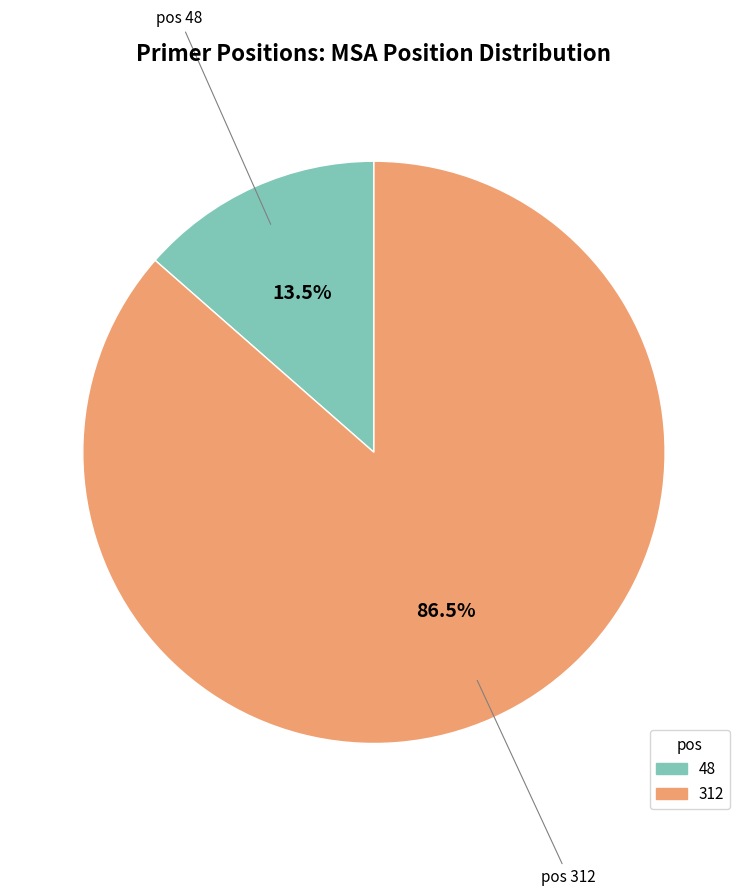

Combined, what portion of the pie is 312 and 48?

100.0%